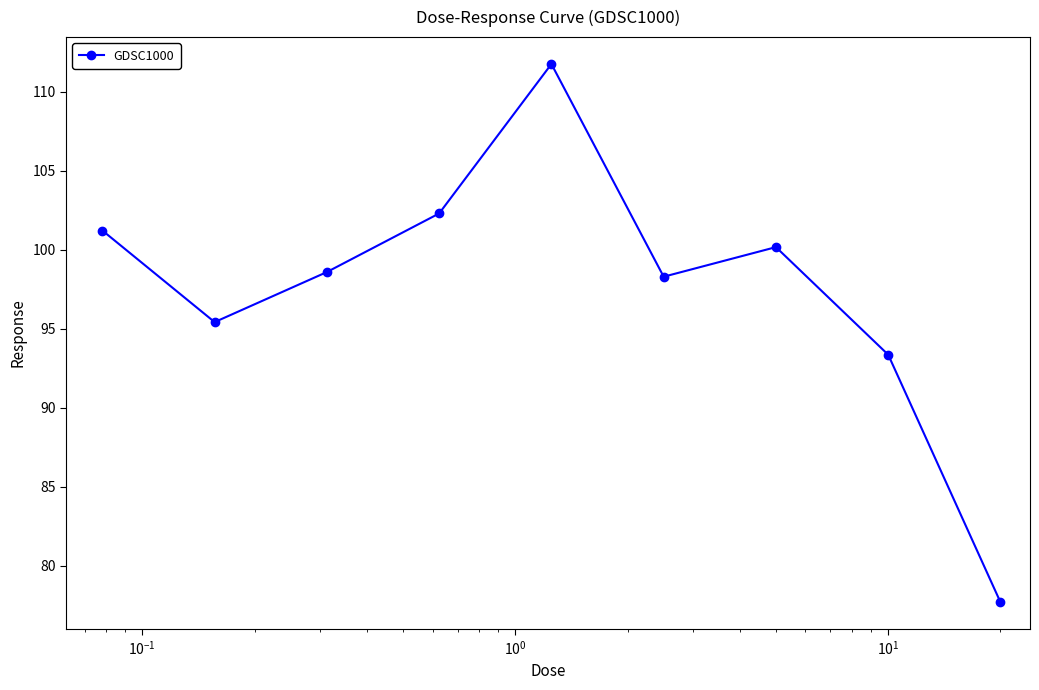

Reading left to right, what are all the values shown in this chart?

101.2	95.4	98.6	102.3	111.7	98.3	100.2	93.4	77.7